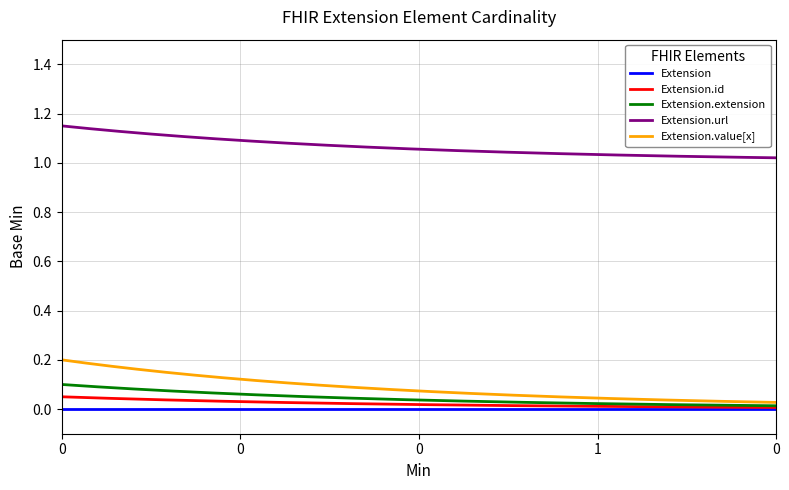

Which series has the largest total across all categories?

Extension.url